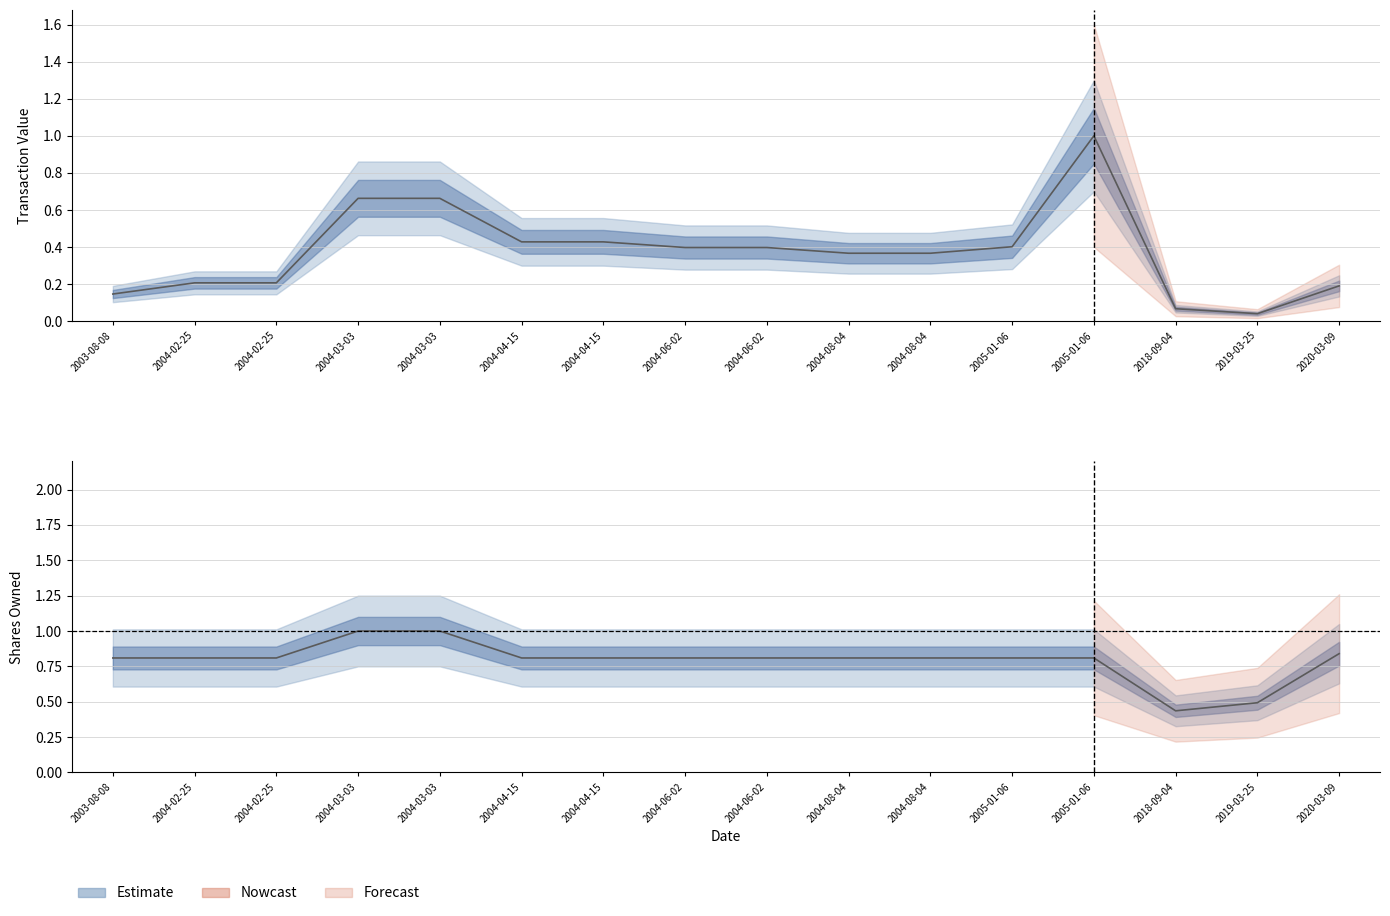

What is the difference between the transactionValue values at 2004-06-02 and 2004-03-03?

0.3